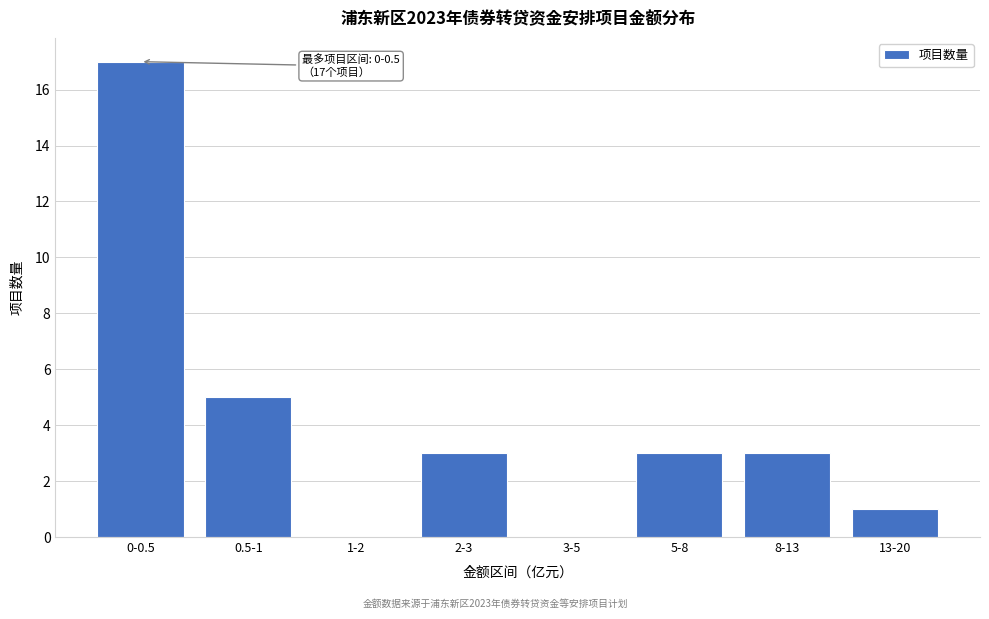

Reading left to right, list all the values displayed in this chart.

0-0.5=17	0.5-1=5	1-2=0	2-3=3	3-5=0	5-8=3	8-13=3	13-20=1